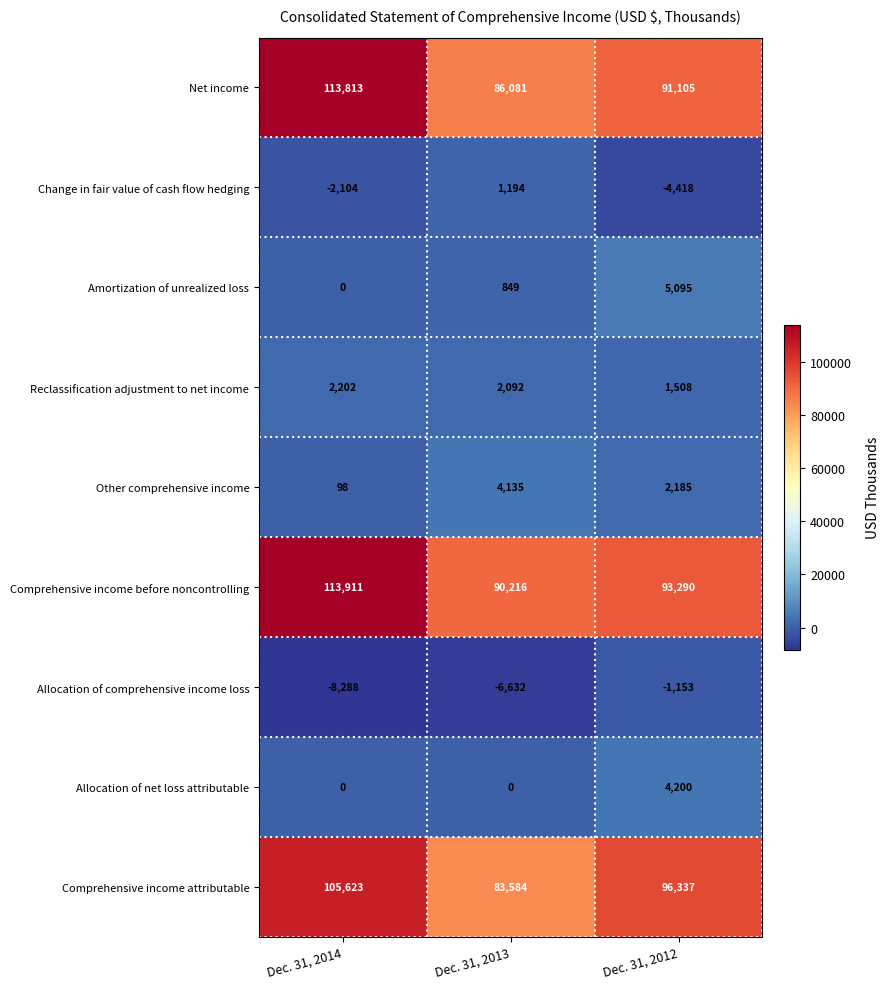

The value of Amortization of unrealized loss at Dec. 31, 2012 is 5095. True or false?

True